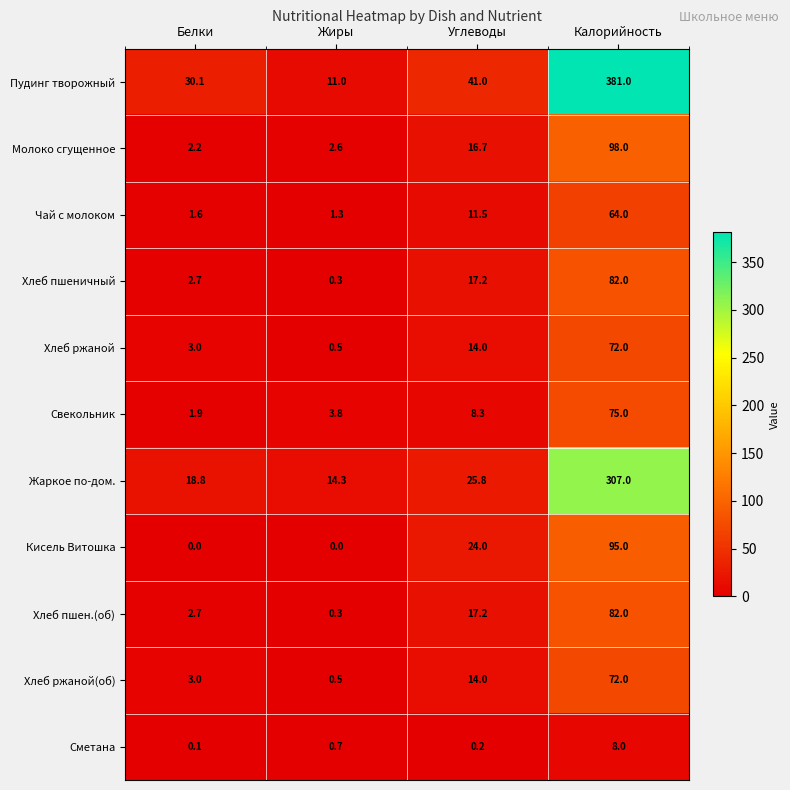

Between Жиры and Углеводы, which series saw the biggest shift?

Пудинг творожный